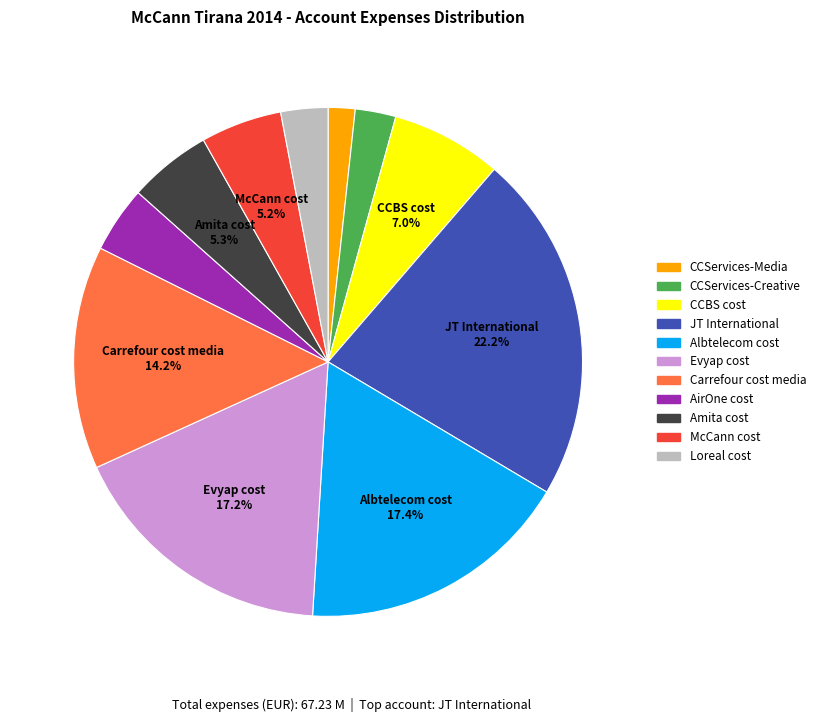

Which has a higher value, Evyap cost or McCann cost?

Evyap cost